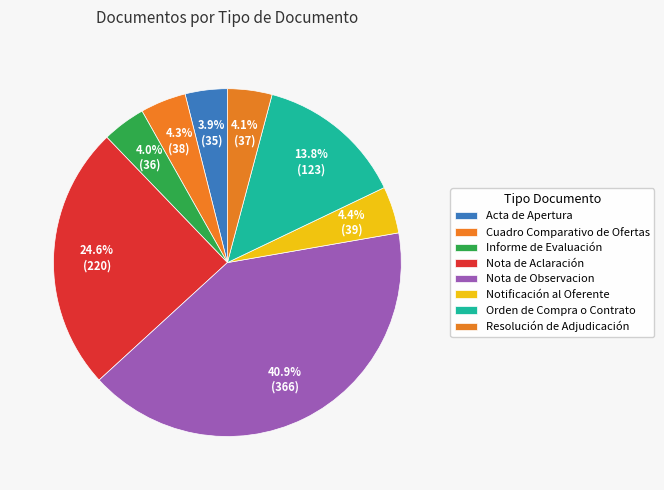

How many slices are in this pie chart?

8